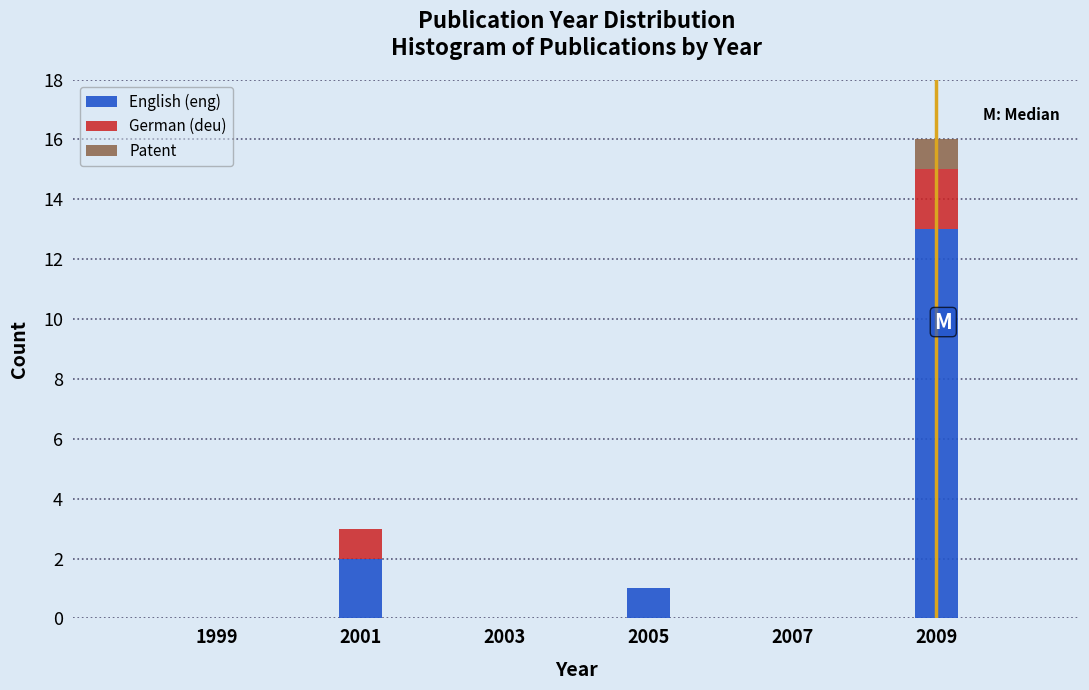

Reading right to left, what are the values for English (eng)?

2009=13	2007=0	2005=1	2003=0	2001=2	1999=0